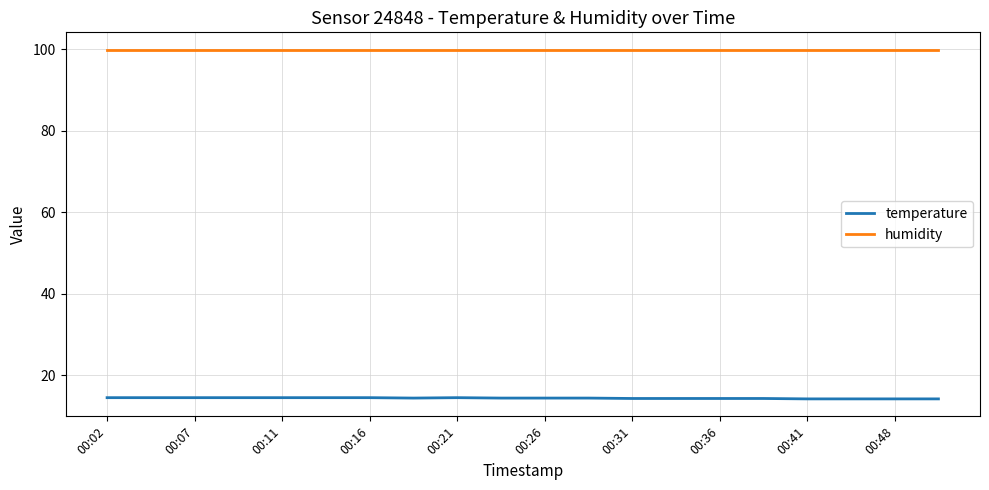

Which series has the largest total across all categories?

humidity